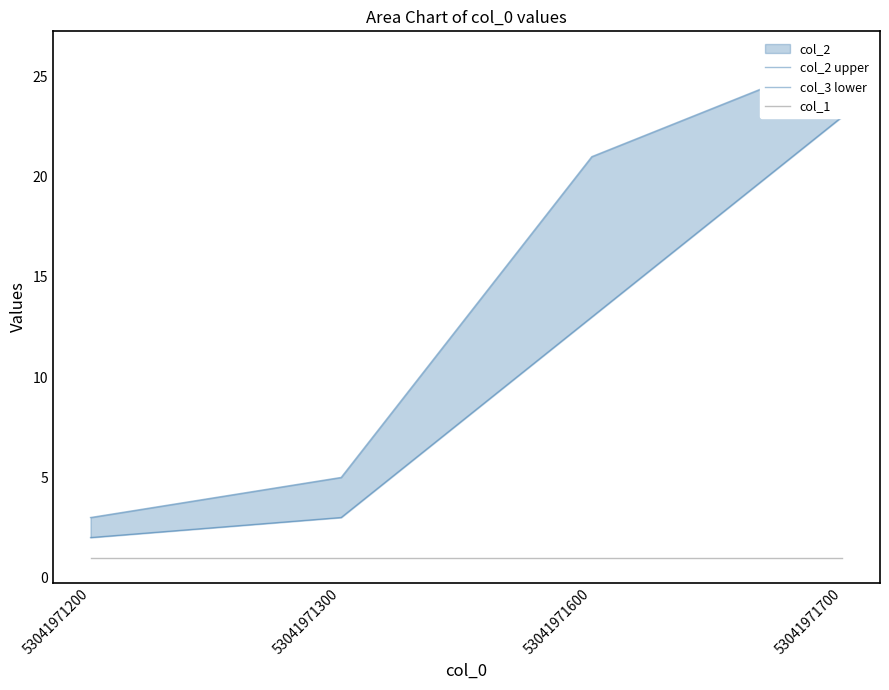

How many lines are shown in the chart?

3